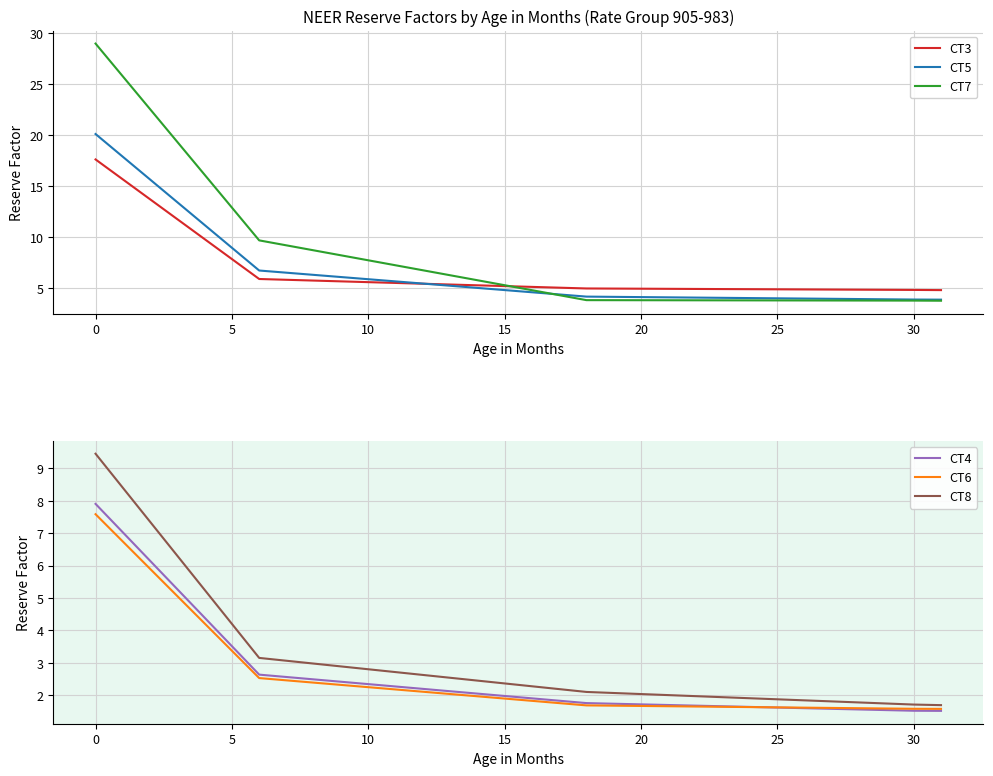

True or false: CT7 has more than 2 points higher than both neighbors.

False